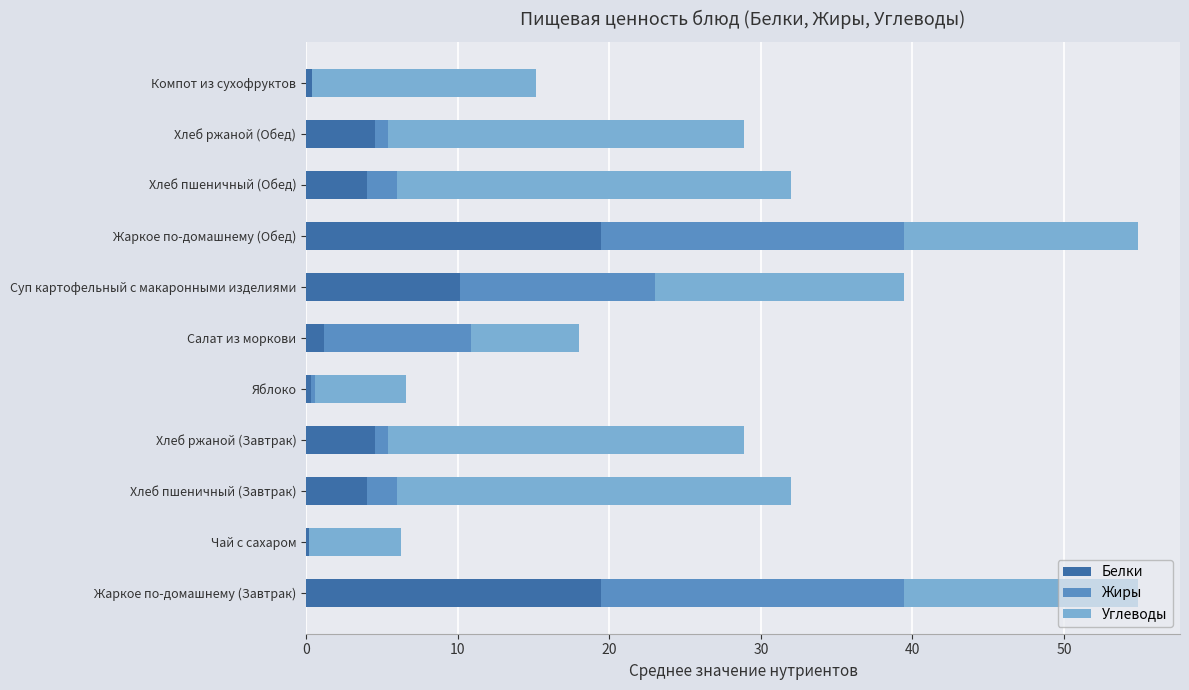

The value of Белки at Жаркое по-домашнему (Завтрак) is 29.1. True or false?

False